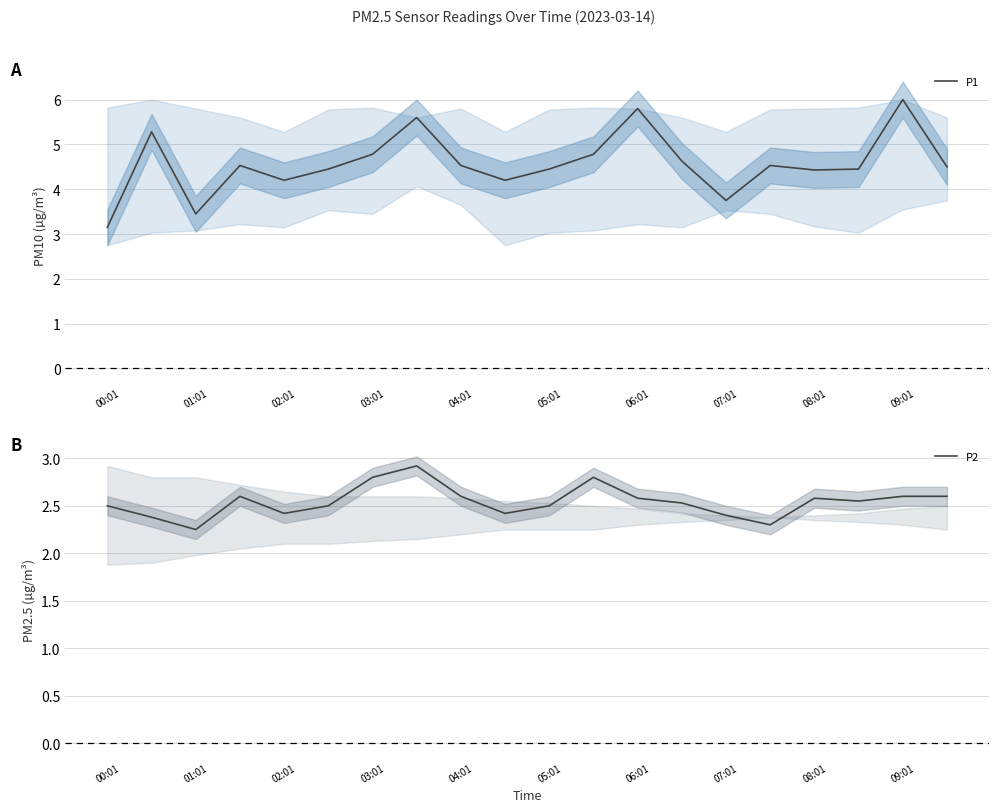

True or false: P2 and P1 cross at least once.

False